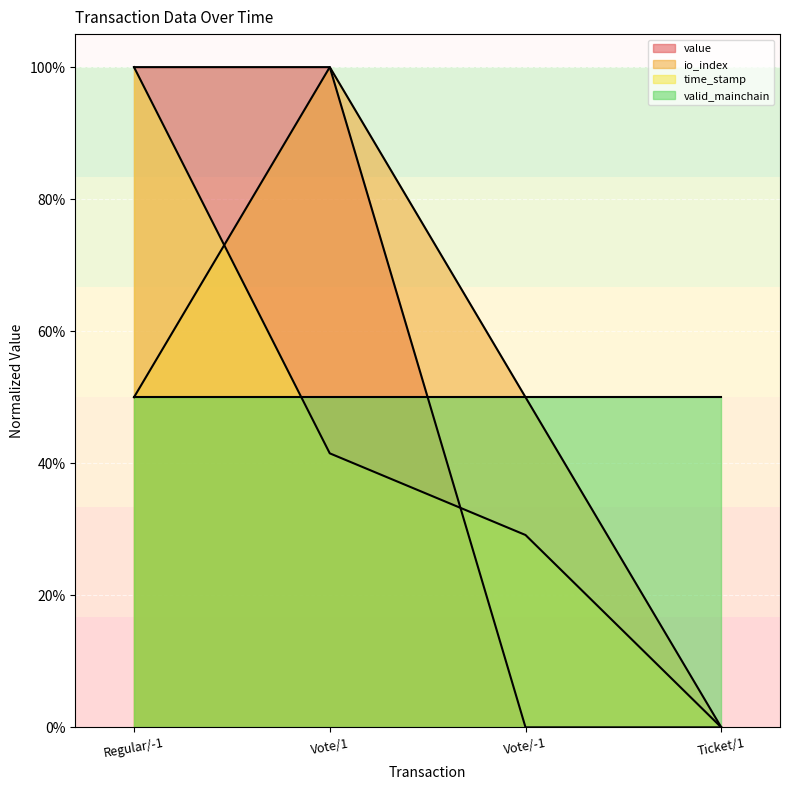

What is the difference between the maximum and minimum values in the io_index series?

1.0